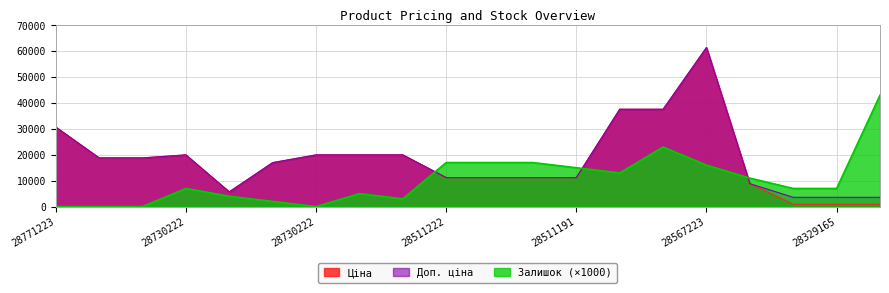

Which series changed the most between 10832185 and 283291856?

Ціна